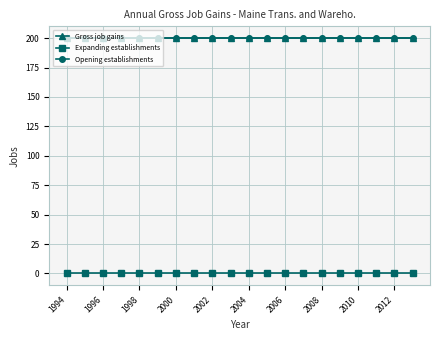

At which category is the sum across all series the highest?

1994